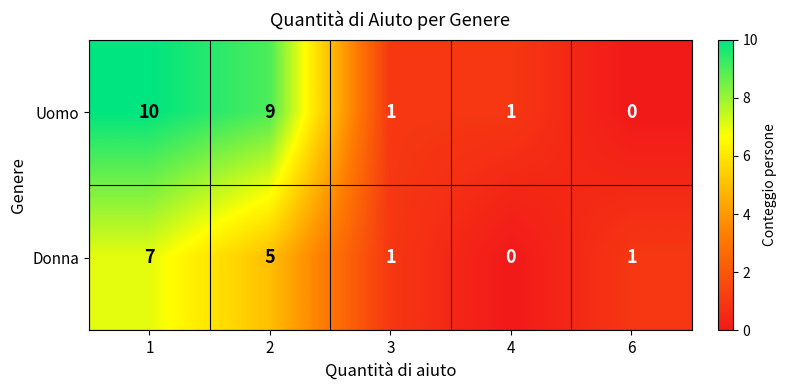

How many values in the Uomo series are below 1?

1